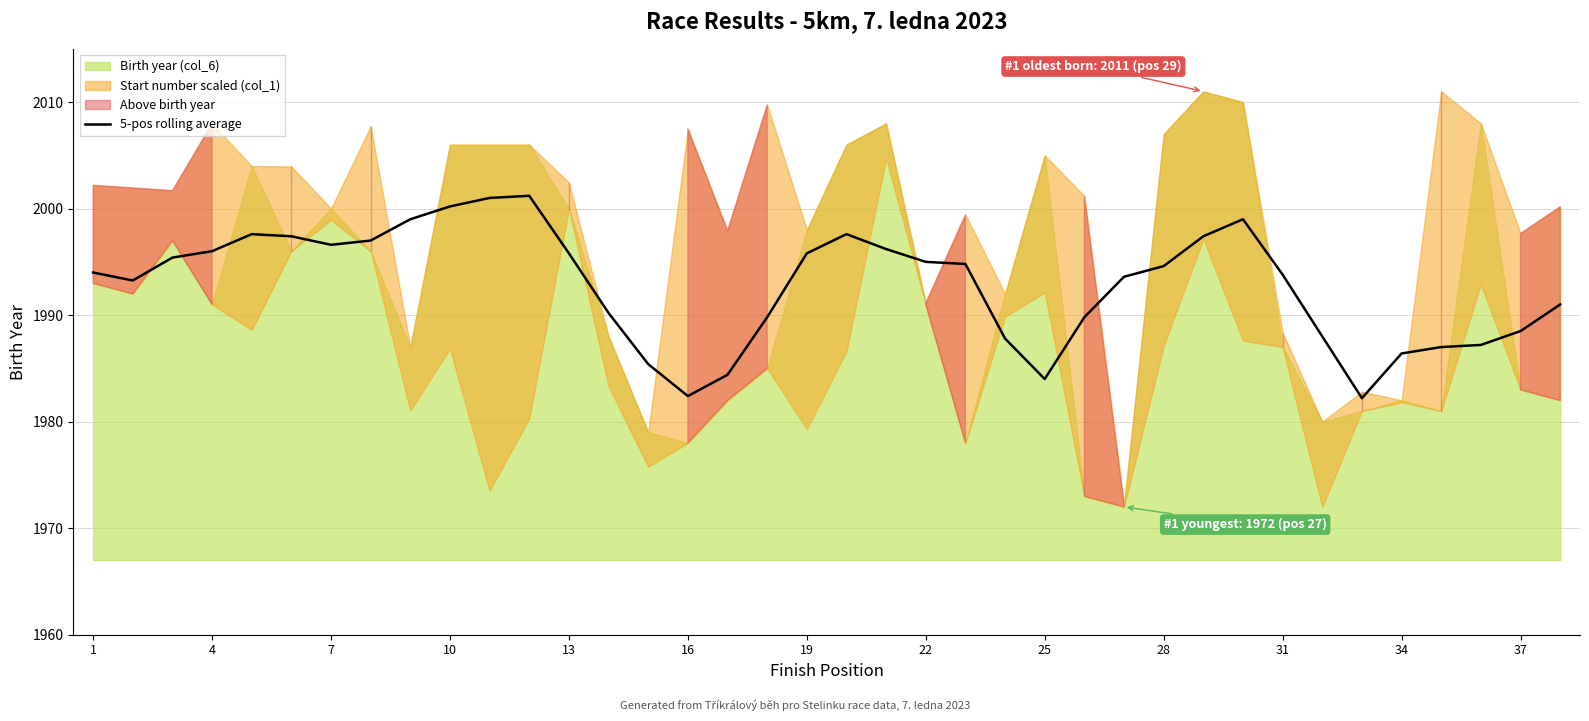

True or false: 5-pos rolling average has a value of 1995.8 at 19.

True